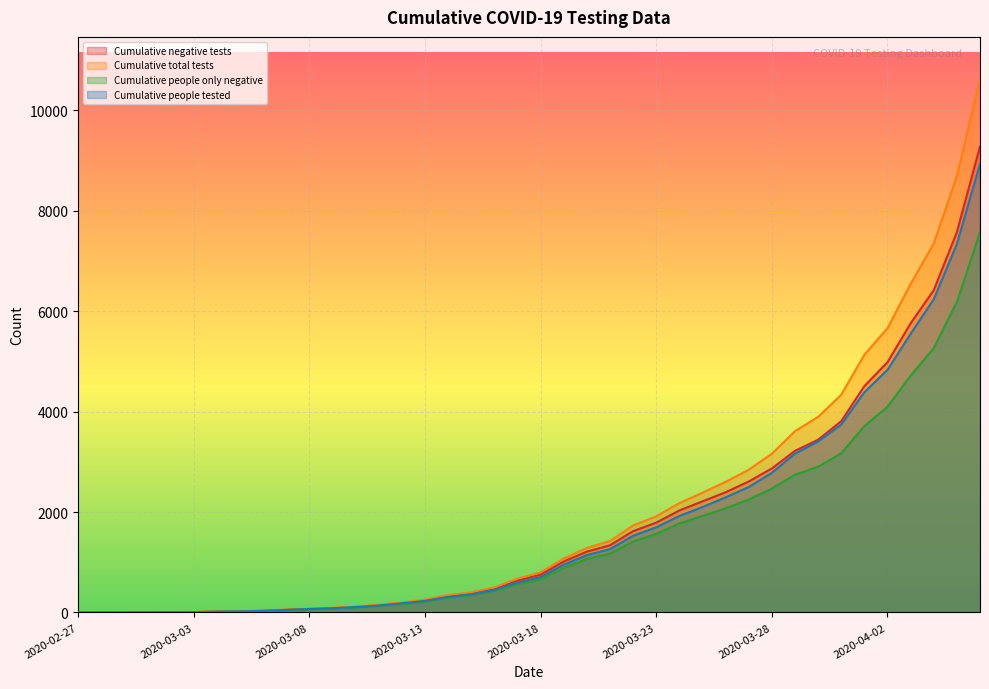

How many lines are shown in the chart?

4